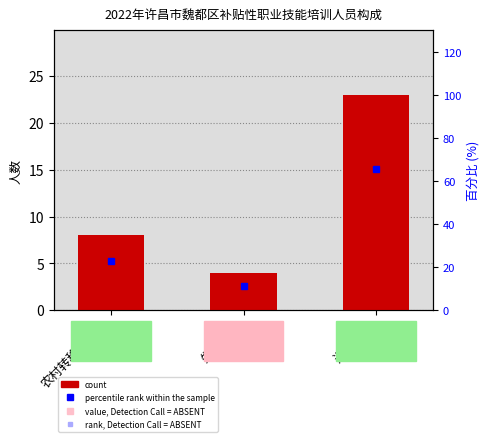

How many data points are less than 8?

1